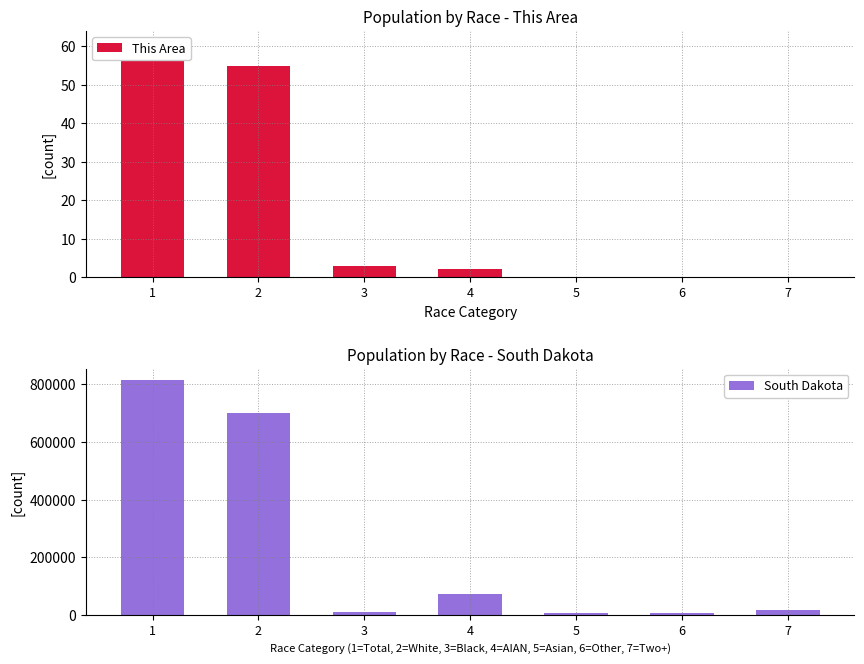

Rank the categories by South Dakota value from highest to lowest.

1, 2, 4, 7, 3, 5, 6